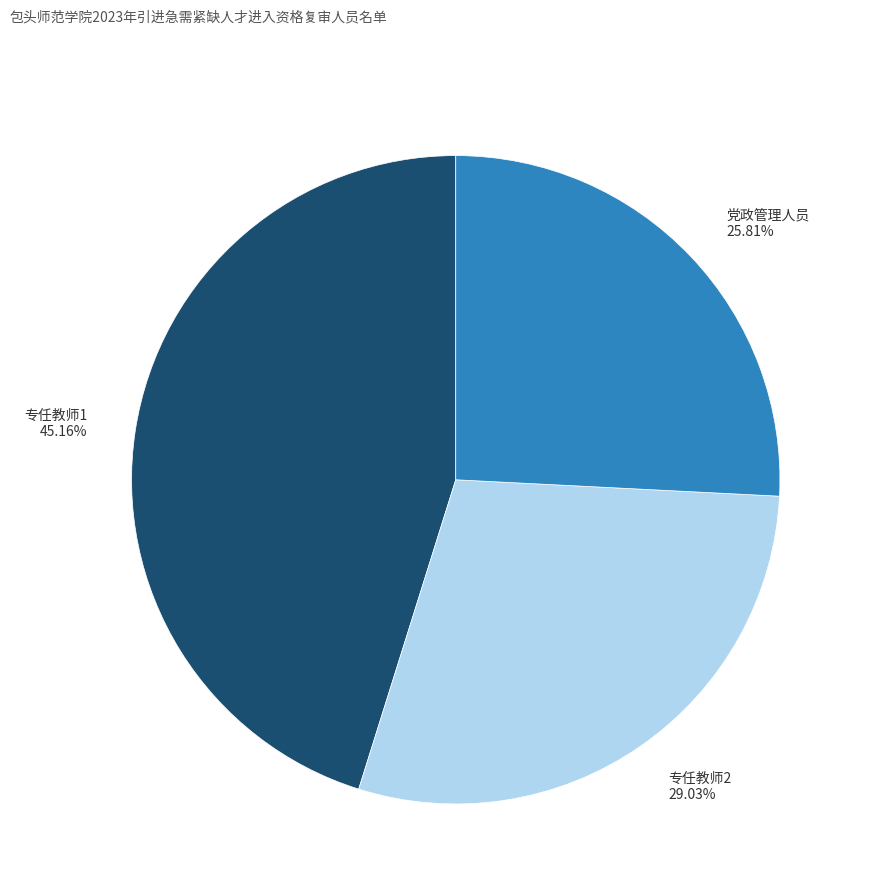

To the nearest percent, what is the average slice percentage?

33%